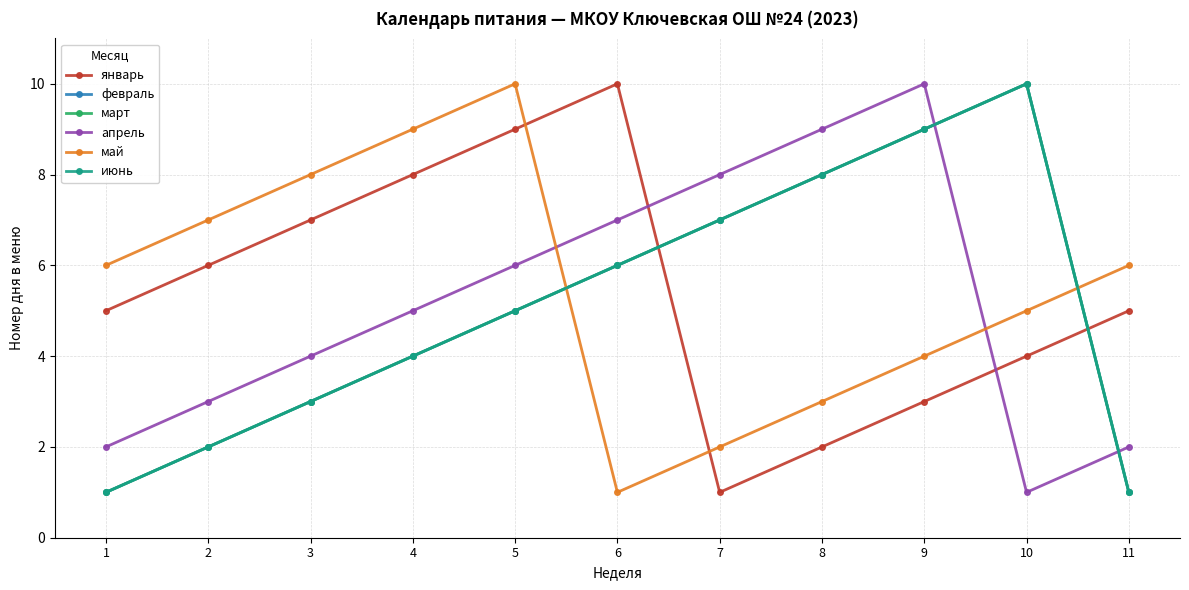

True or false: июнь and февраль intersect in this chart.

False